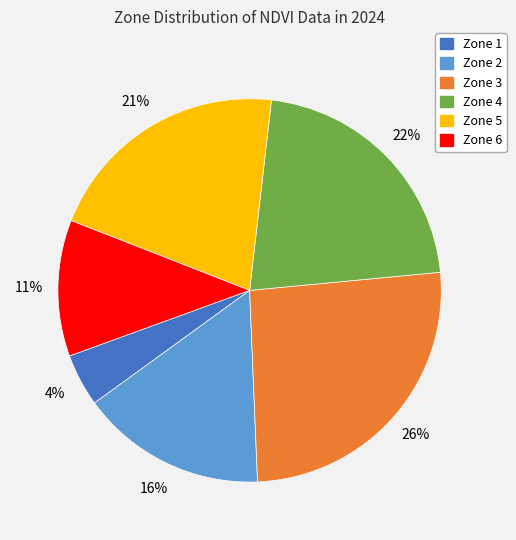

Is there a majority slice in this chart?

No